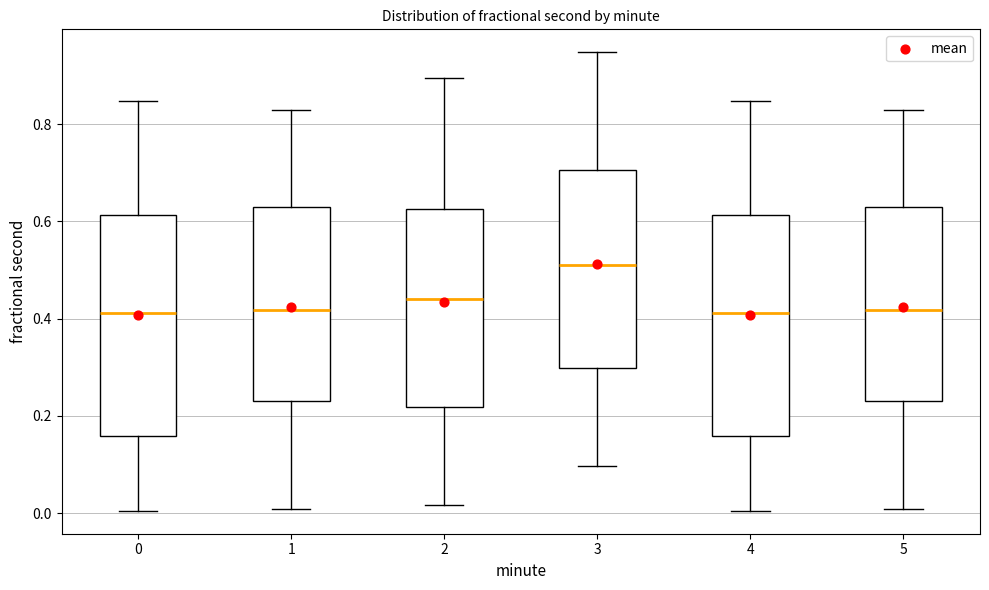

Reading left to right, transcribe this box plot: for each box, give where its median line is, the range the box spans, and where its two whiskers end, as read against the y-axis. The values are not printed on the chart, so give them approximately, as read against the axis.

0: median 0.42, box 0.16 to 0.62, whiskers 0.00 to 0.84
1: median 0.42, box 0.24 to 0.64, whiskers 0.00 to 0.82
2: median 0.44, box 0.22 to 0.62, whiskers 0.02 to 0.90
3: median 0.52, box 0.30 to 0.70, whiskers 0.10 to 0.94
4: median 0.42, box 0.16 to 0.62, whiskers 0.00 to 0.84
5: median 0.42, box 0.24 to 0.64, whiskers 0.00 to 0.82